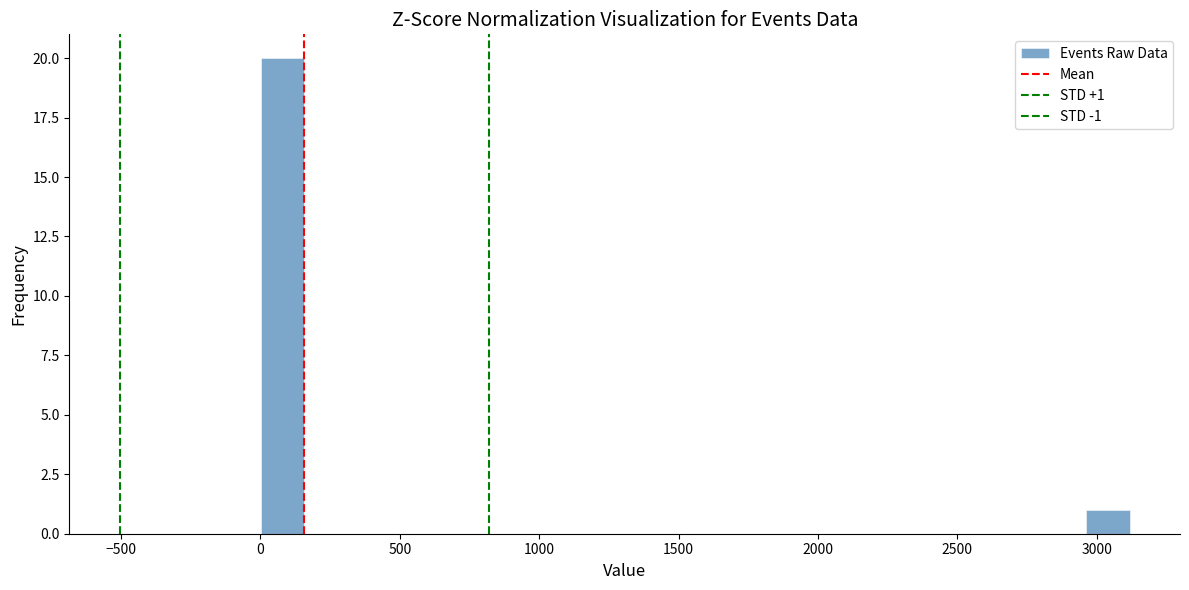

Read against the x-axis, roughly where is the centre of the tallest bar?

100